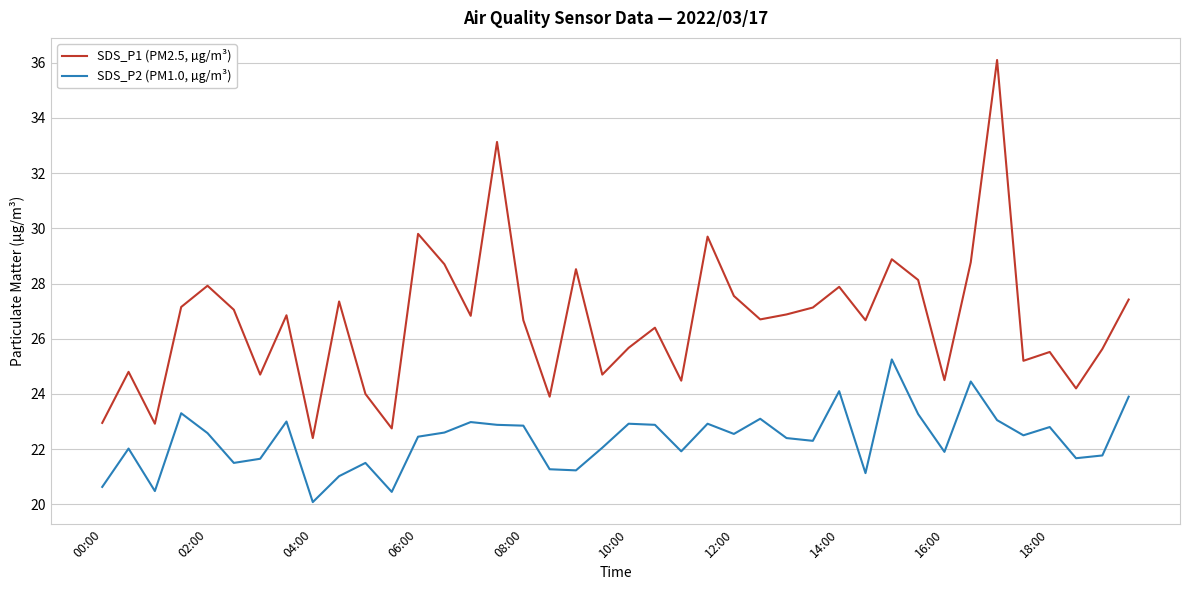

True or false: SDS_P1 (PM2.5, µg/m³) and SDS_P2 (PM1.0, µg/m³) cross at least once.

False